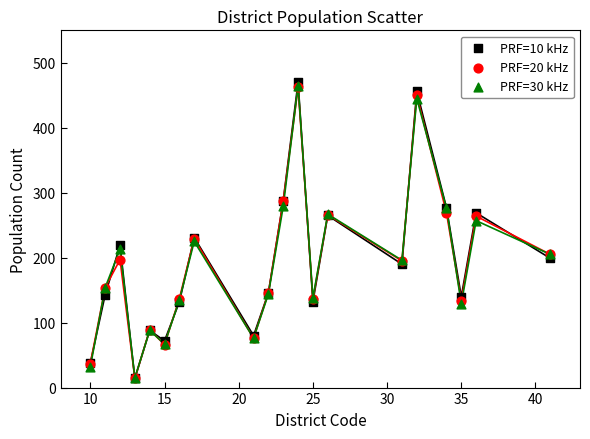

What are all the series names shown in the legend?

PRF=10 kHz, PRF=20 kHz, PRF=30 kHz